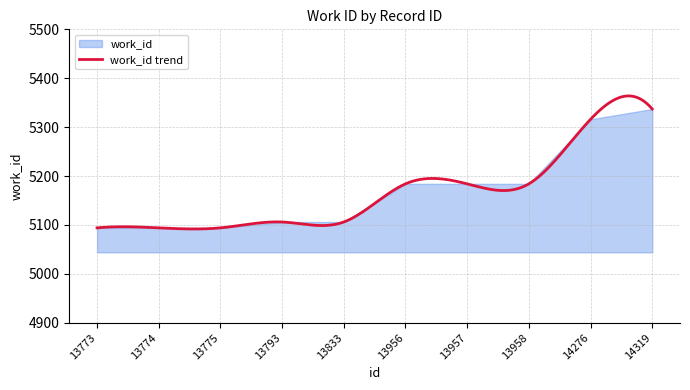

Reading left to right, list all the values displayed in this chart.

13773=5094	13774=5094	13775=5094	13793=5106	13833=5106	13956=5184	13957=5184	13958=5184	14276=5316	14319=5337